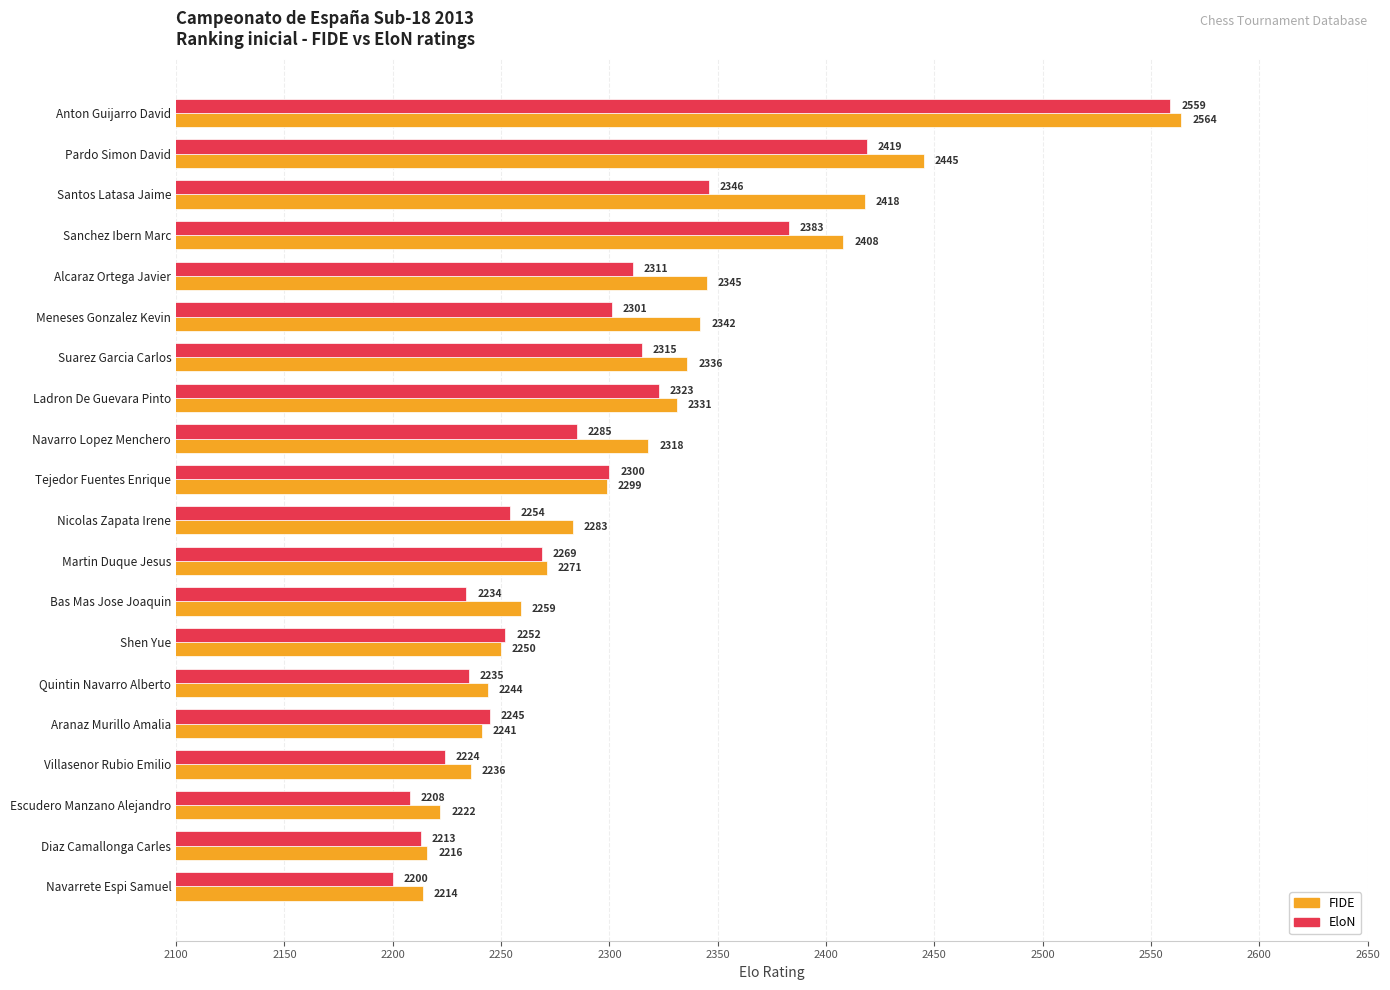

Which label corresponds to the smallest value in the chart?

Navarrete Espi Samuel